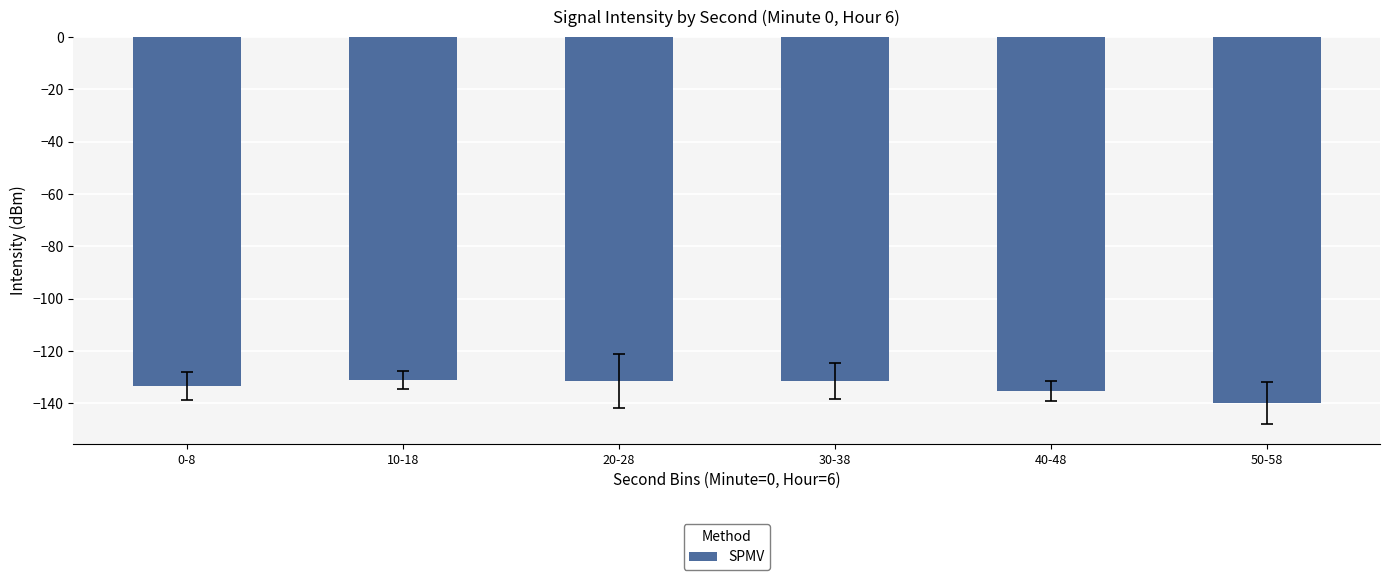

Which has a higher value, 10-18 or 40-48?

10-18